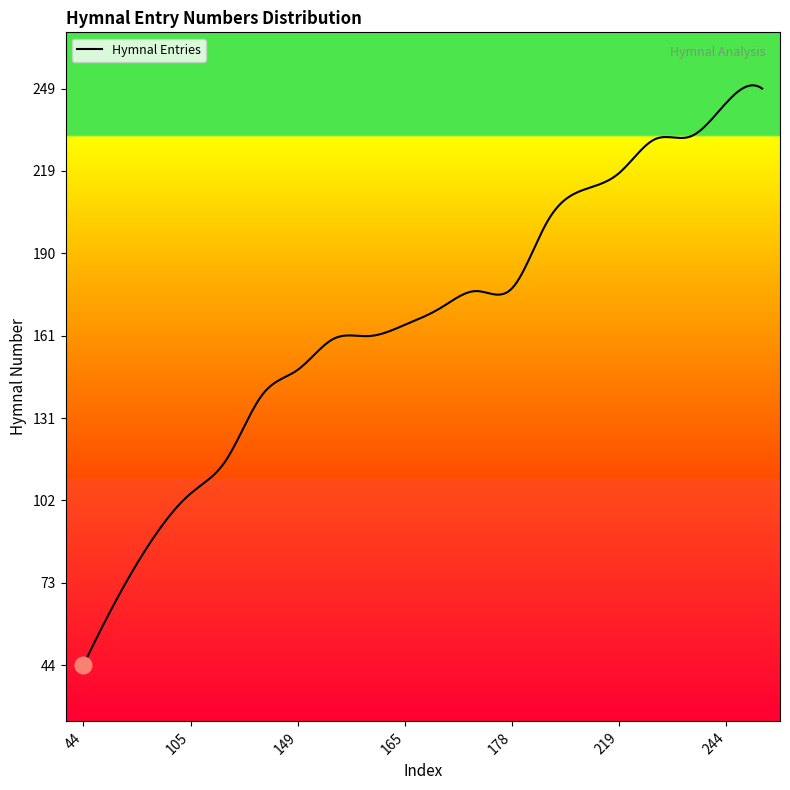

What is the greatest value displayed?

250.2